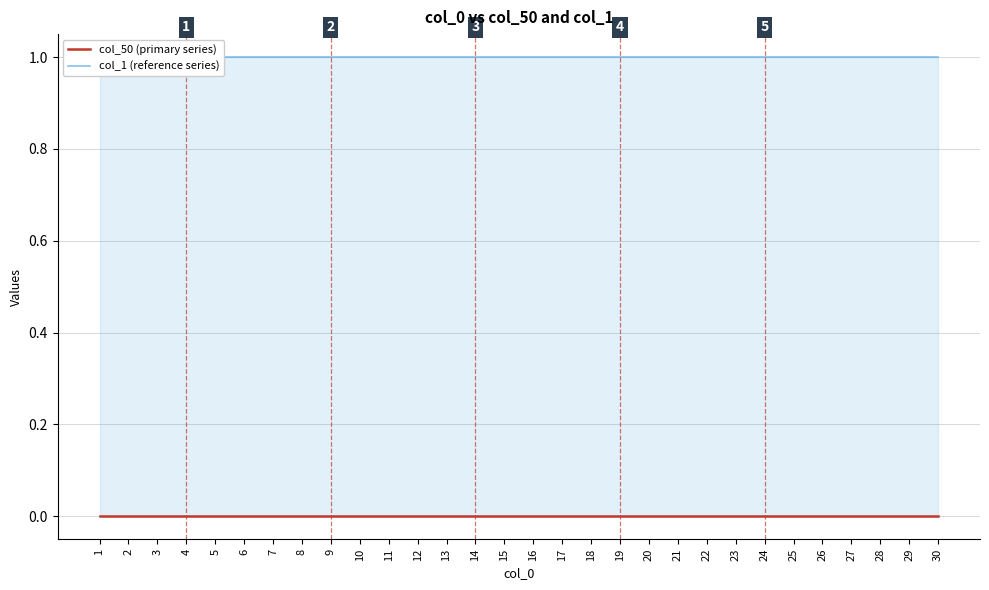

What is the average value of the col_1 (reference series) series?

1